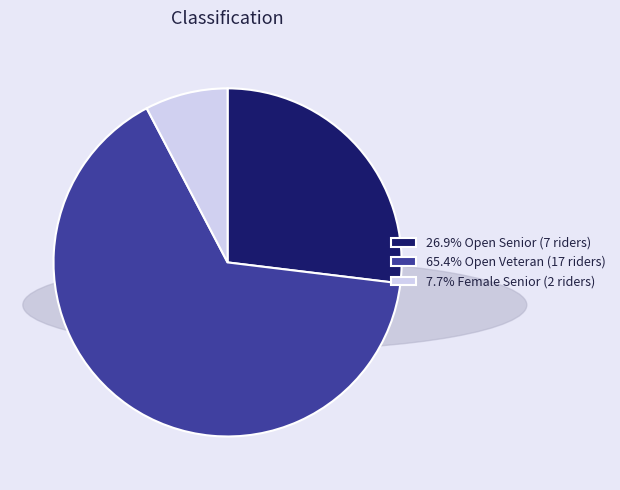

Is there a majority slice in this chart?

Yes